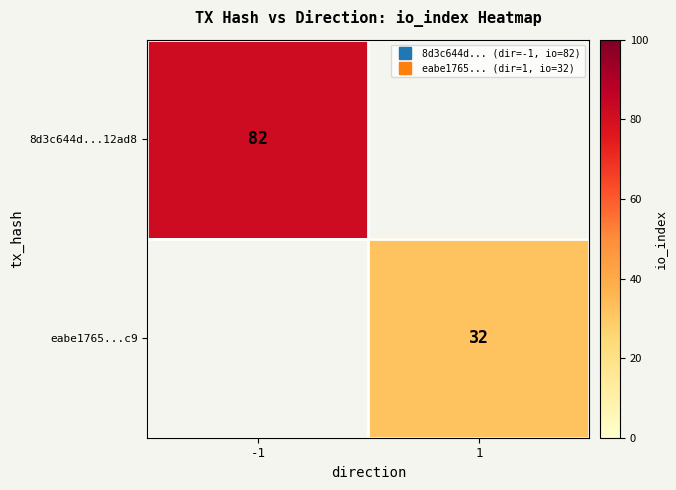

How many categories are shown in the chart?

2